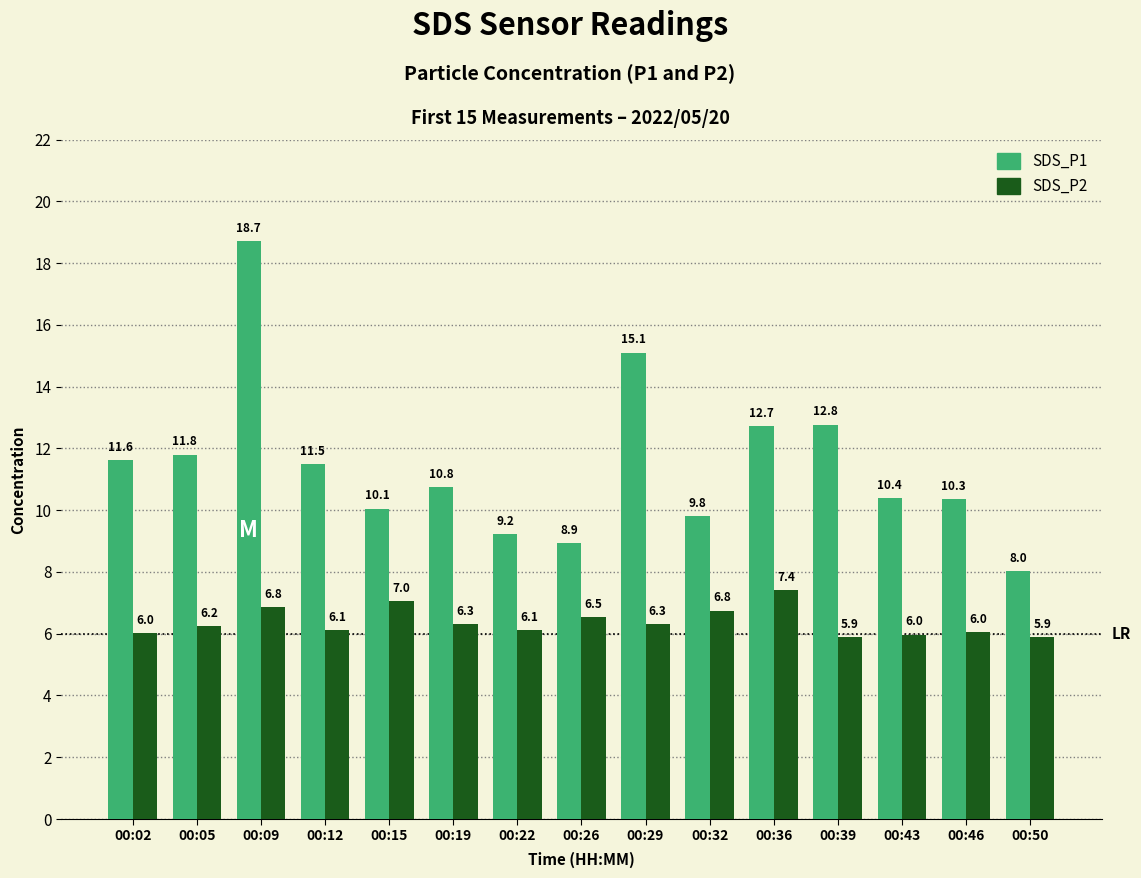

What is the difference between the highest and lowest values at 00:36?

5.3